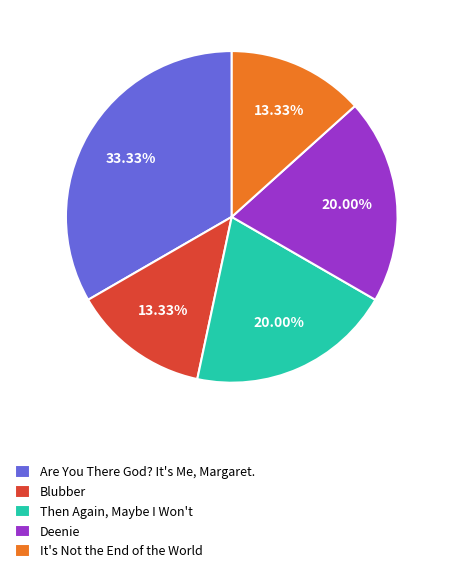

To the nearest percent, what portion does Blubber represent?

13%